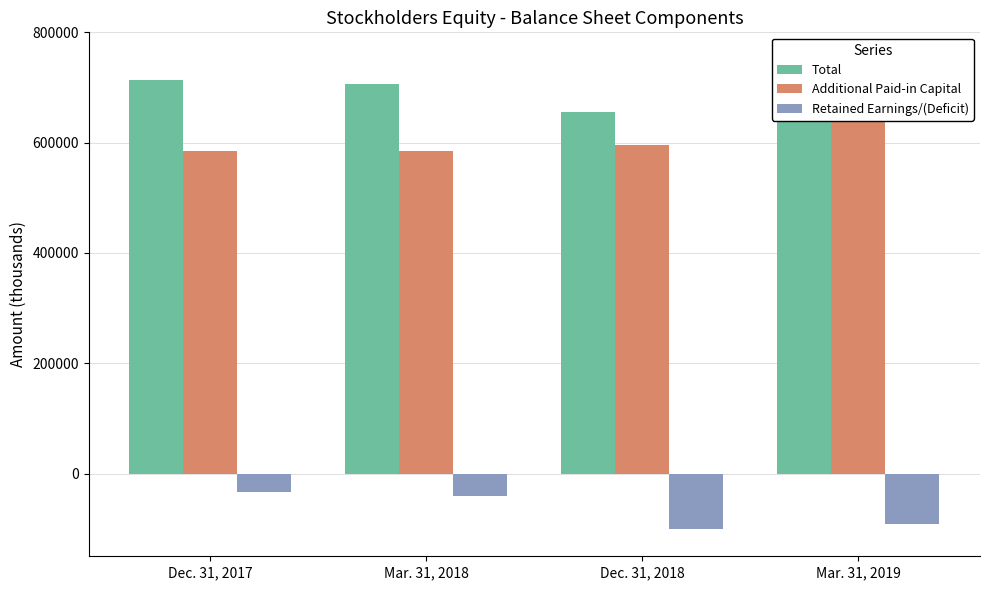

Count the Total values in the range 705826 to 731636.

3